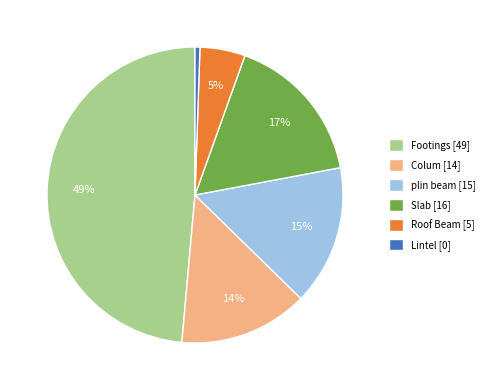

The Footings slice represents 49% of the pie. True or false?

True